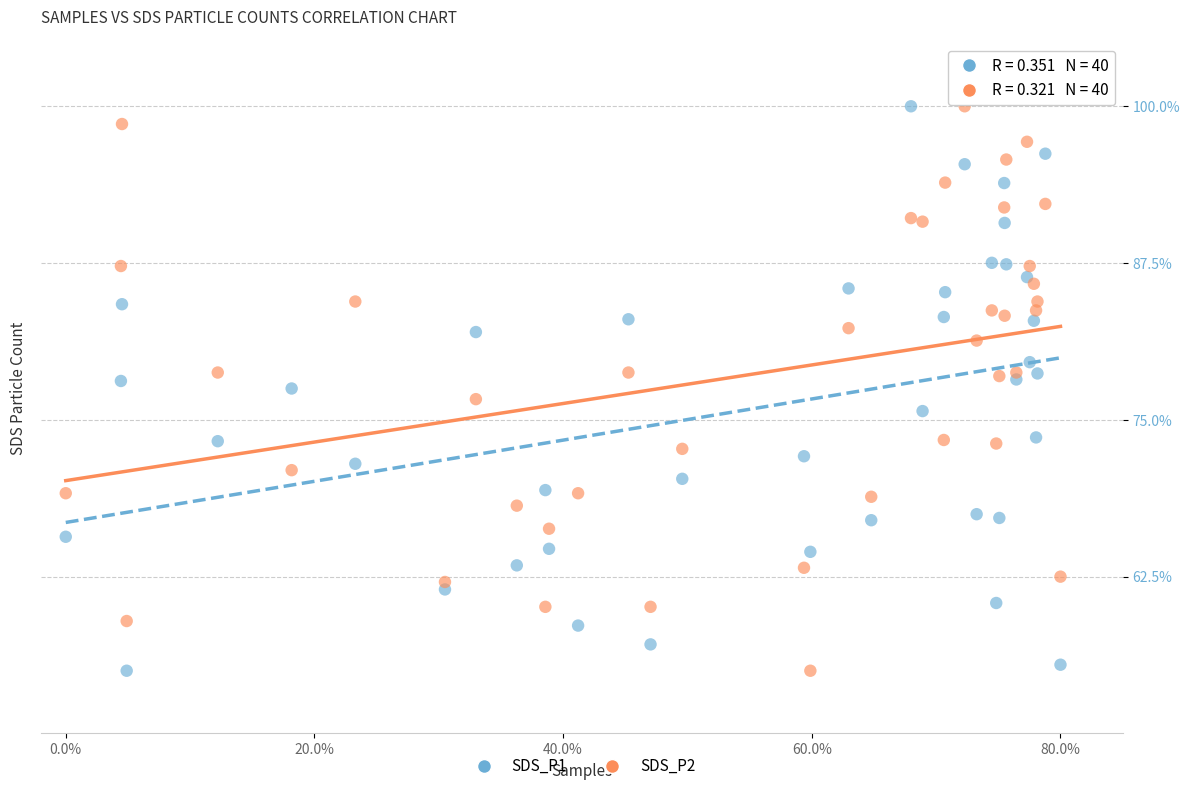

What is the X range (max minus min) for the scatter plot?

80.0